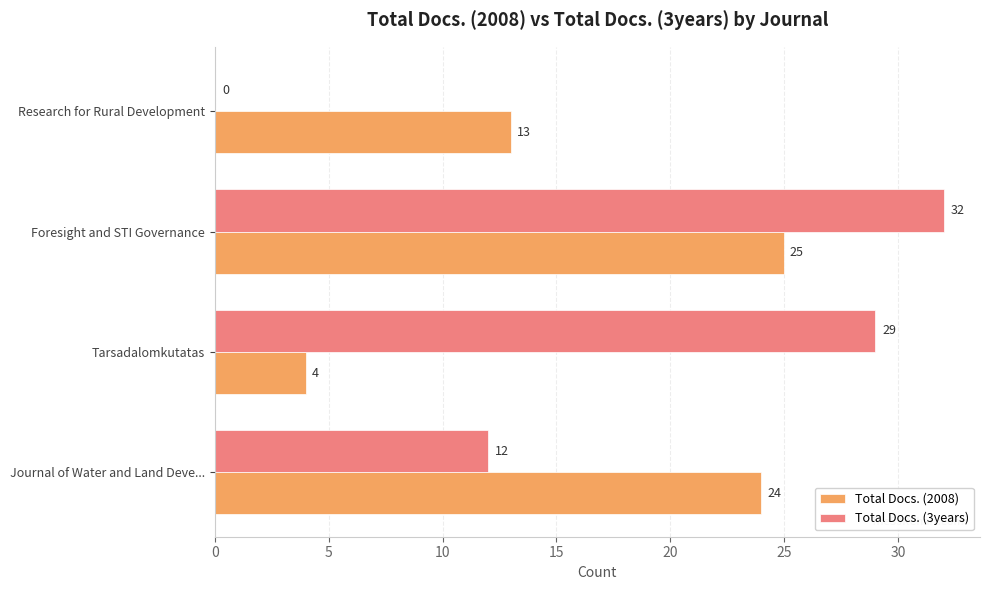

What is the sum of the Total Docs. (2008) values at Tarsadalomkutatas and Research for Rural Development?

17